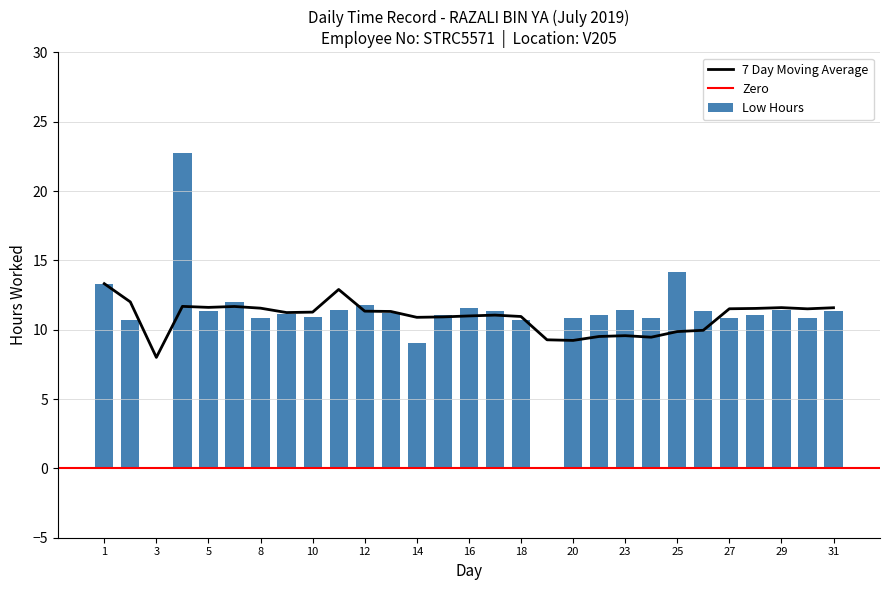

What is the change in value from 22 to 26?

+0.4